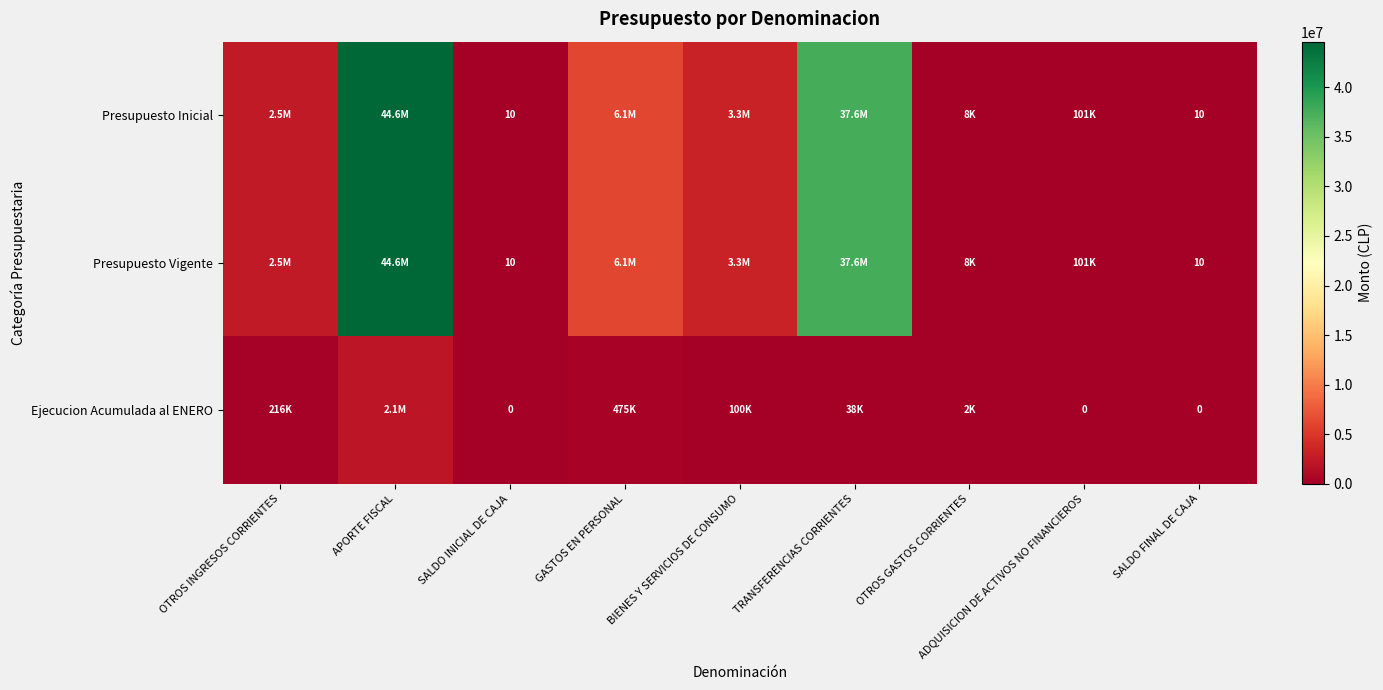

At how many categories does at least one series exceed 28845684?

2